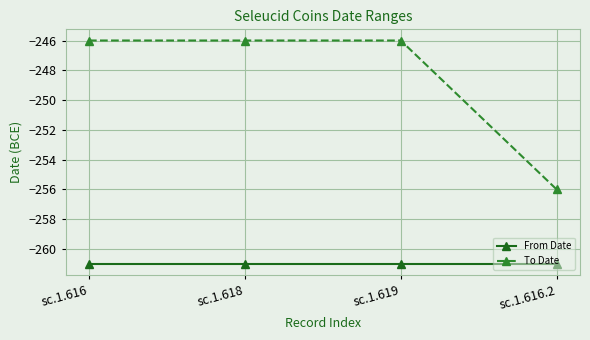

Between sc.1.619 and sc.1.616.2, which series saw the biggest shift?

To Date